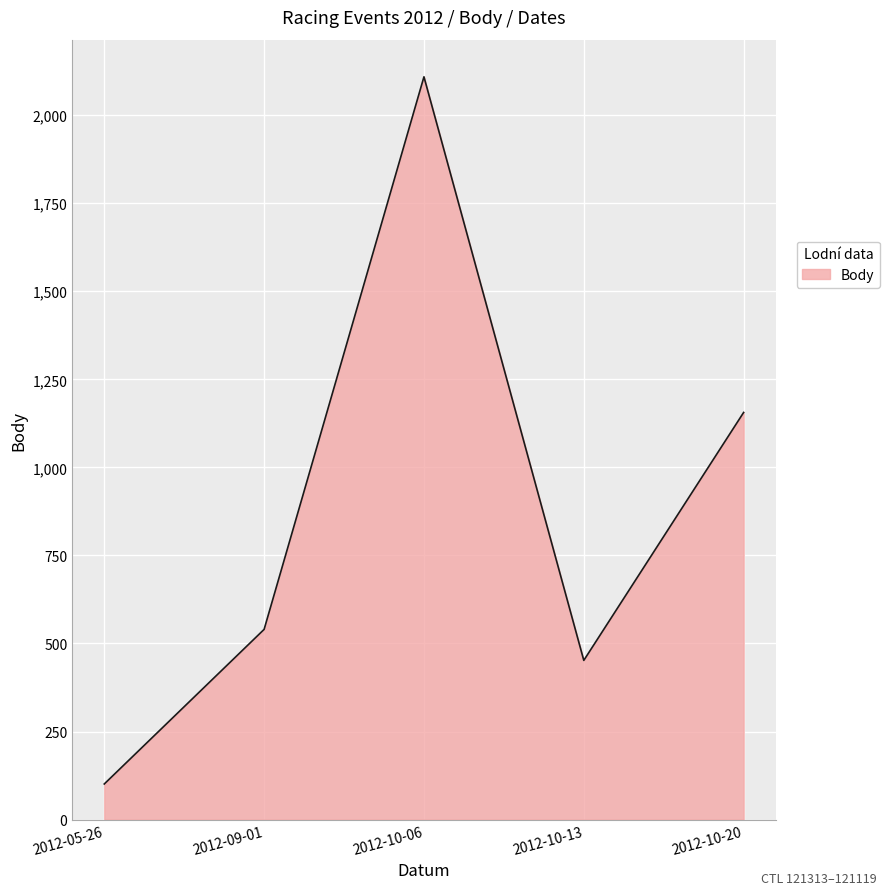

At which label is the value closest to 1105?

2012-10-20